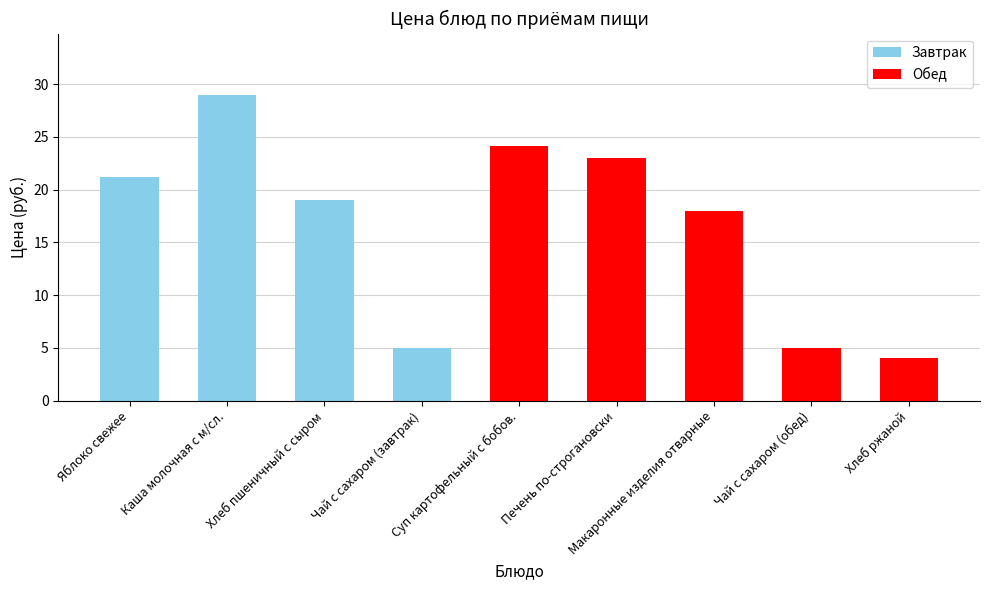

How many values are below 19?

4